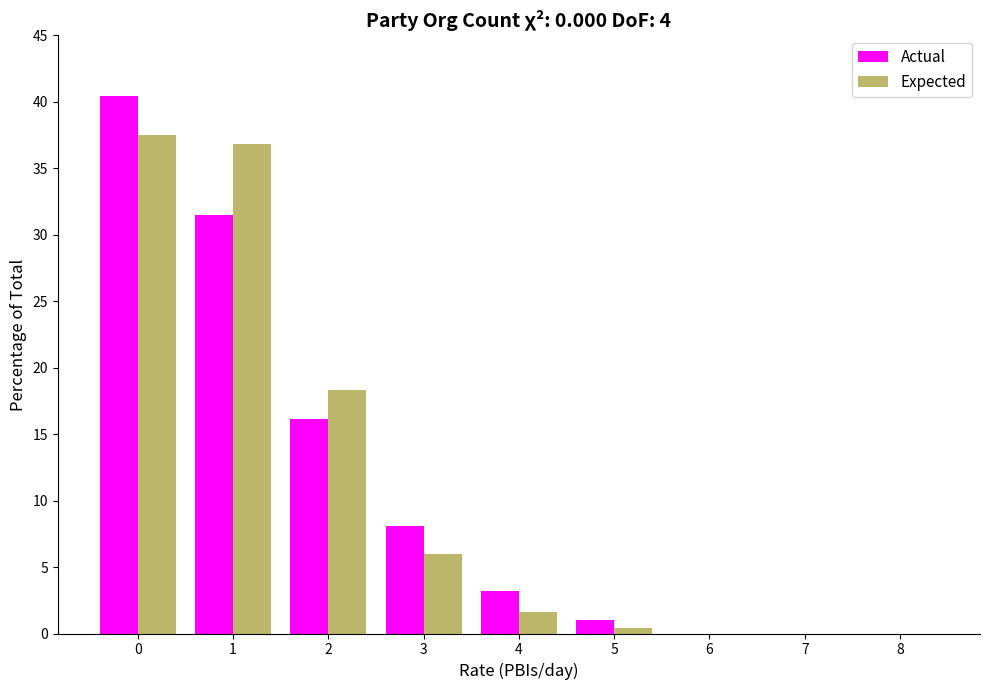

Reading left to right, extract all data points from this chart.

Actual: 0=40.4	1=31.5	2=16.1	3=8.1	4=3.2	5=1.0	6=0.0	7=0.0	8=0.0
Expected: 0=37.5	1=36.8	2=18.3	3=6.0	4=1.6	5=0.4	6=0.0	7=0.0	8=0.0